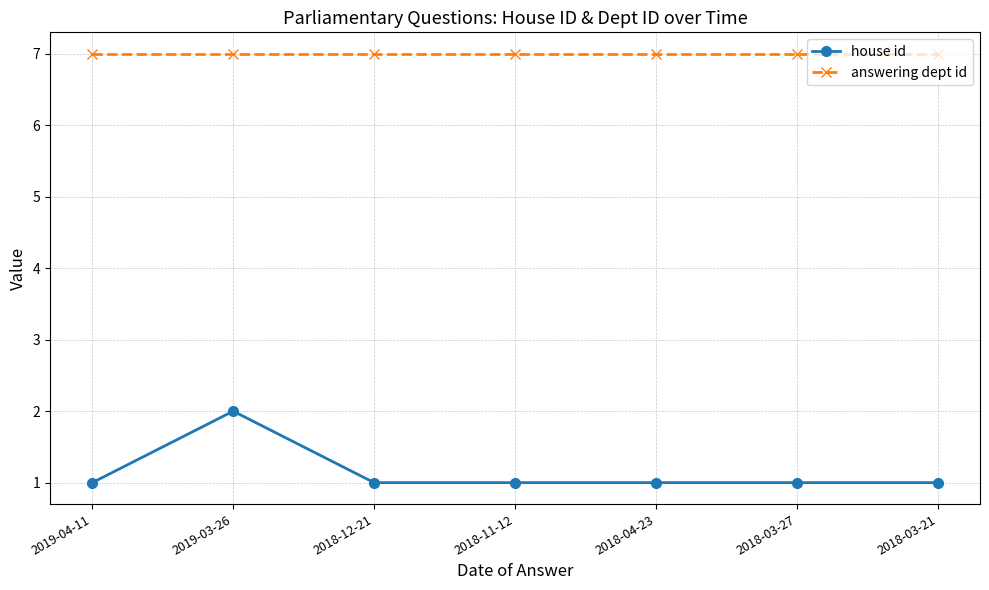

Does the chart display data point markers on the line(s)?

Yes